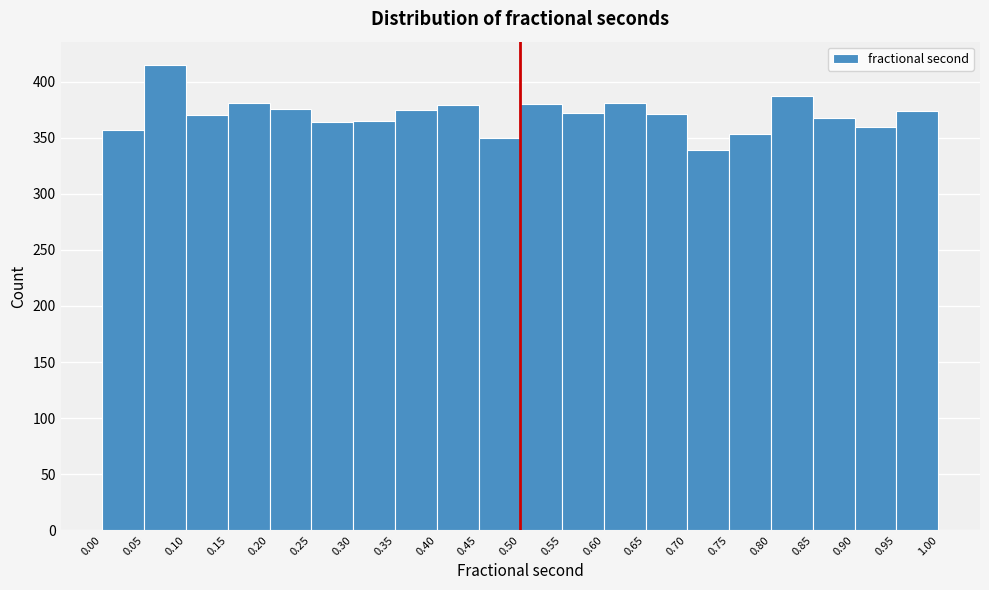

How tall is the bar that spans 0.85 to 0.90 on the x-axis? The values are not printed on the chart, so give them approximately, as read against the axis.

370